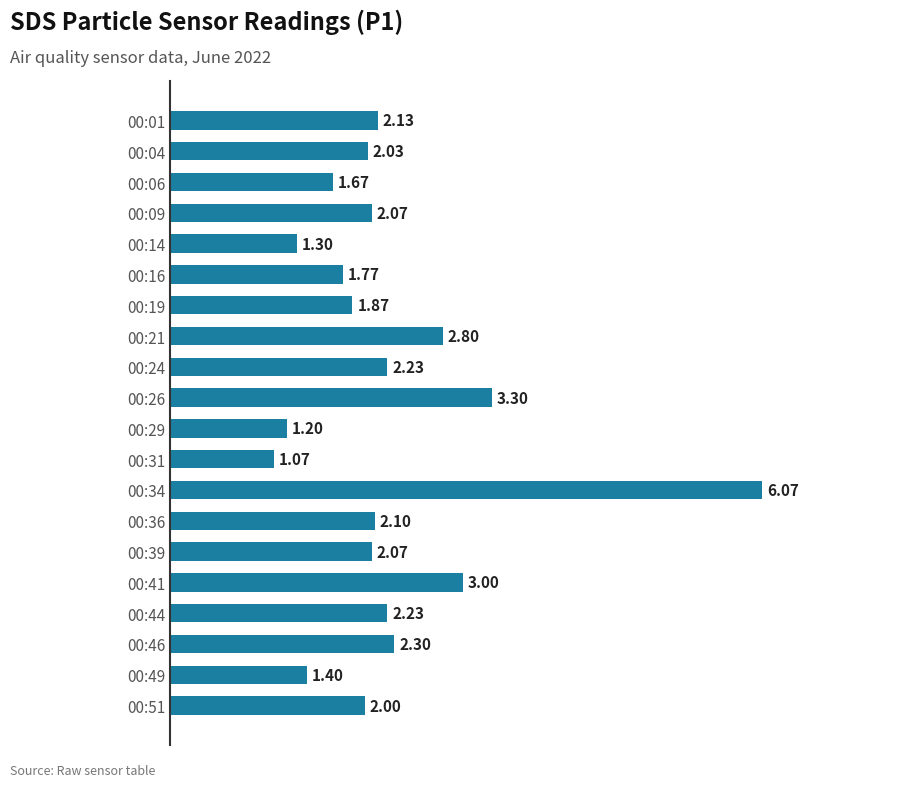

What is the difference between the maximum and minimum values?

5.0